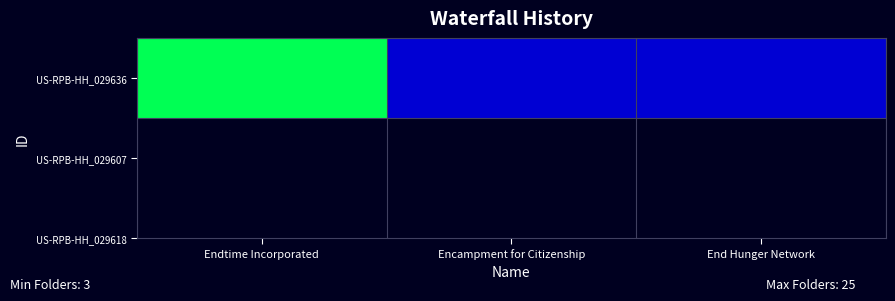

What is the difference between the maximum and minimum values?

22